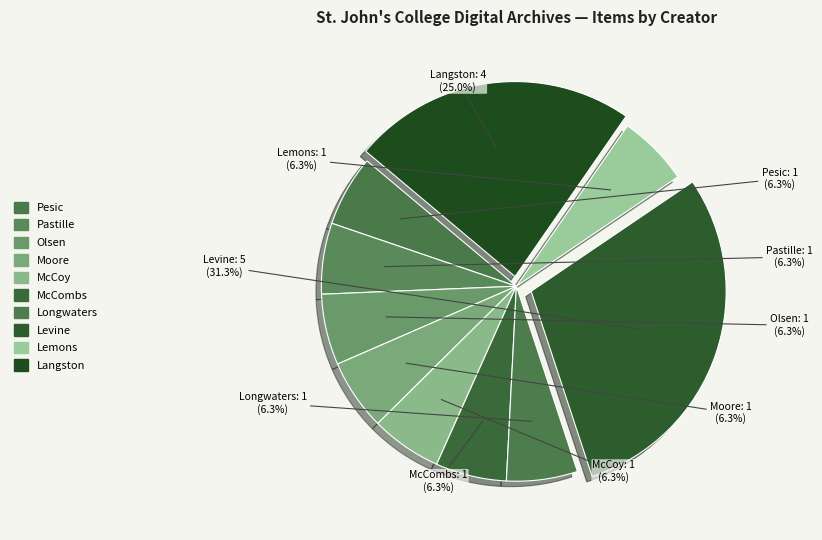

Which slice is the smallest?

Pesic, Peter